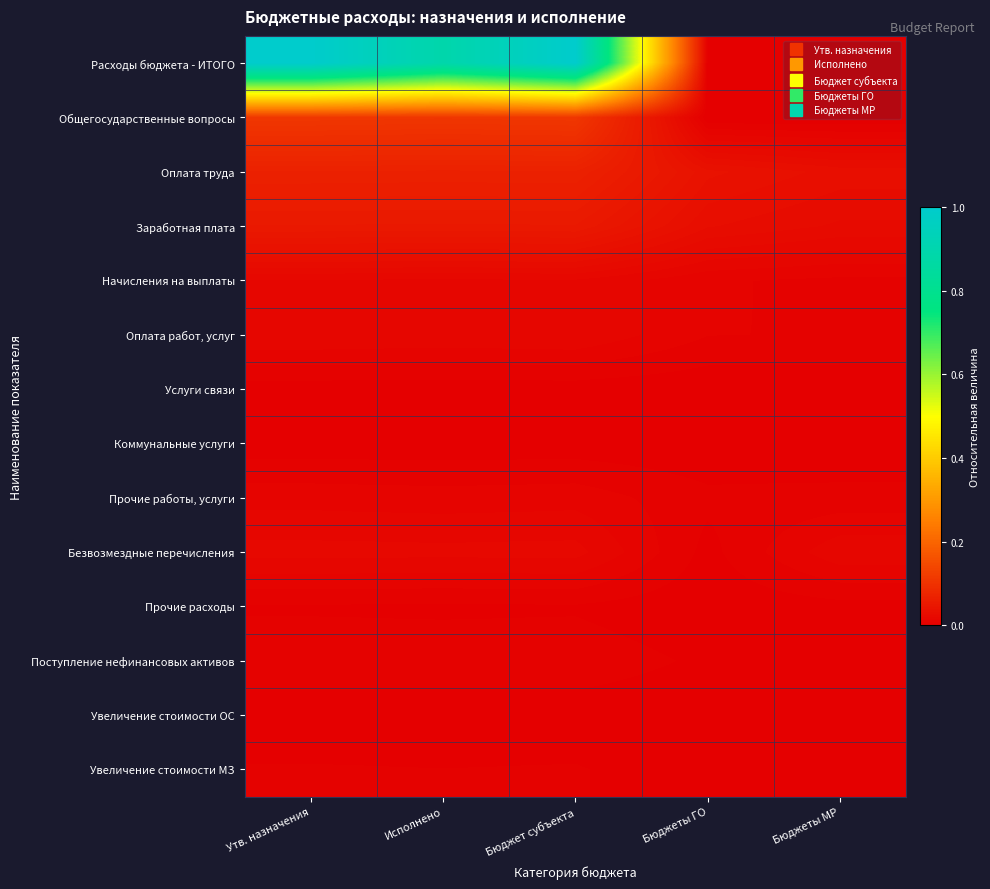

Between Бюджеты МР and Бюджет субъекта, which is larger?

Бюджет субъекта